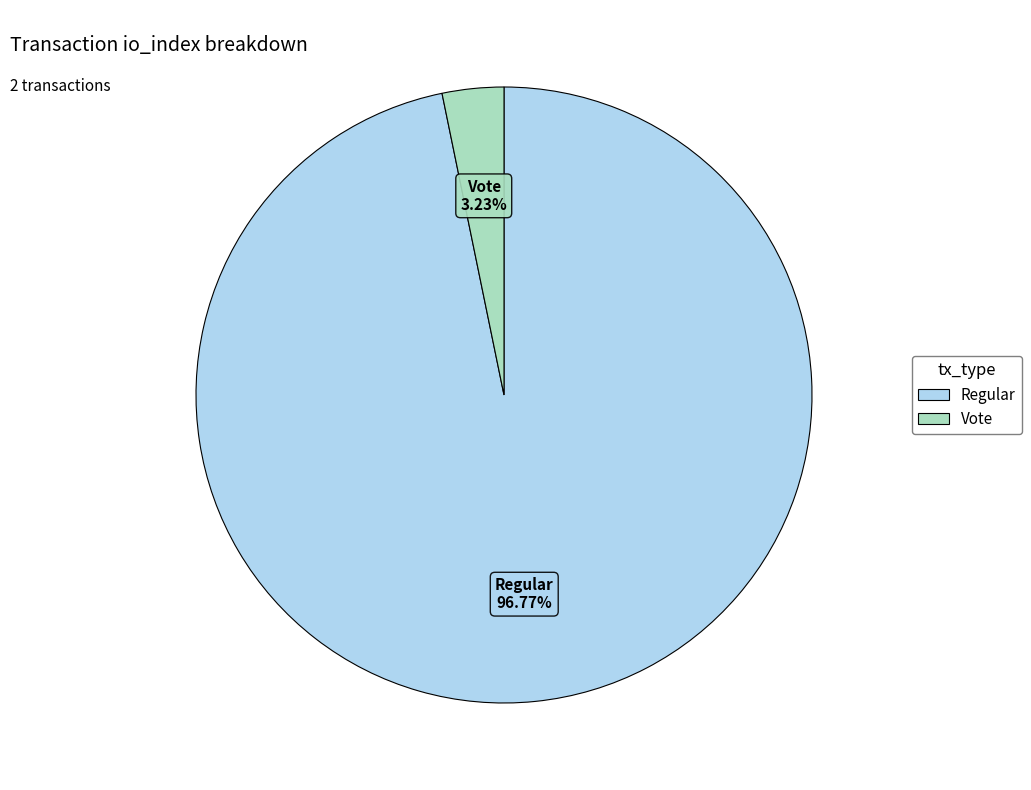

Is there a majority slice in this chart?

Yes